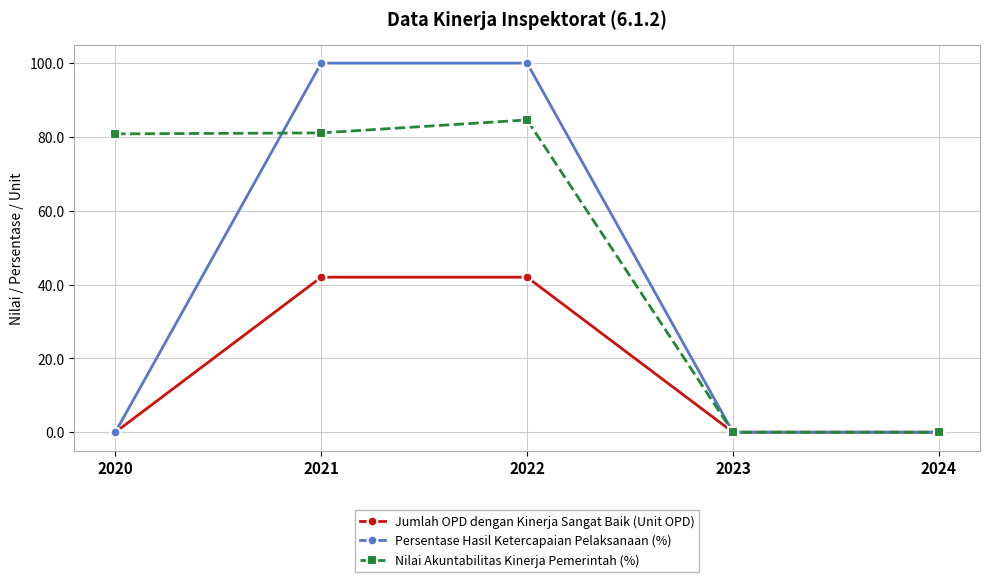

What is the sum of all Jumlah OPD dengan Kinerja Sangat Baik (Unit OPD) values?

84.0